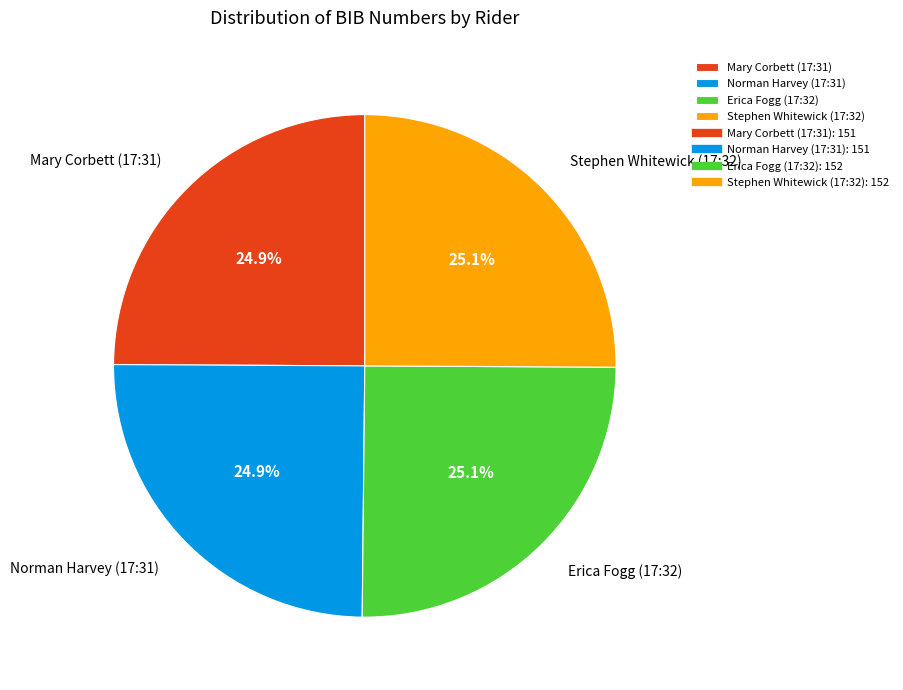

What percentage is NOT represented by Stephen Whitewick (17:32)?

74.9%